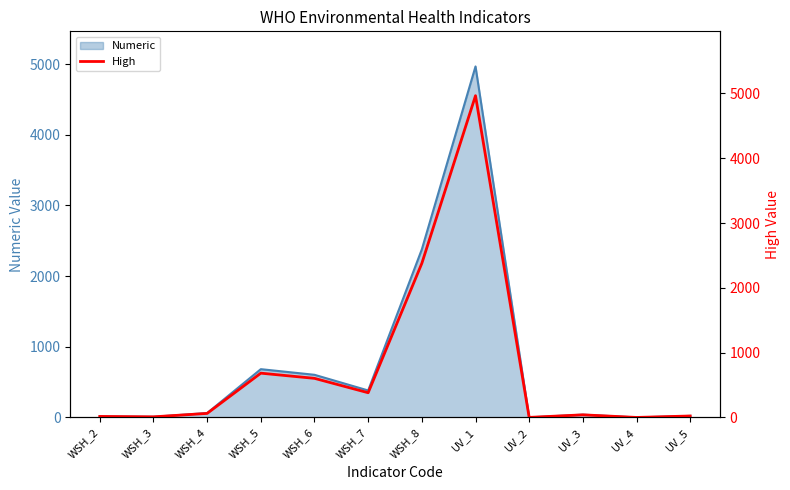

The chart shows a value of 6.8 at UV_5. True or false?

False